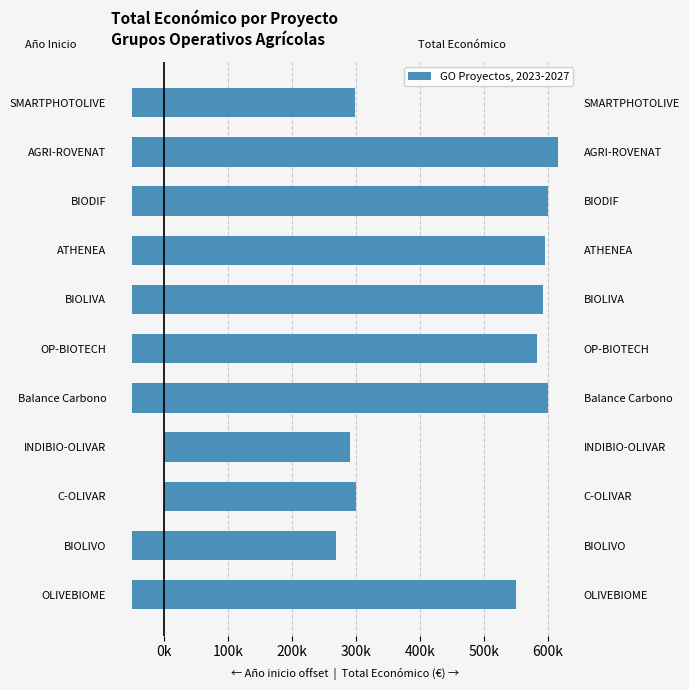

Is the value of Total económico at Balance Carbono greater than the value of Año de inicio (offset) at BIOLIVO?

Yes